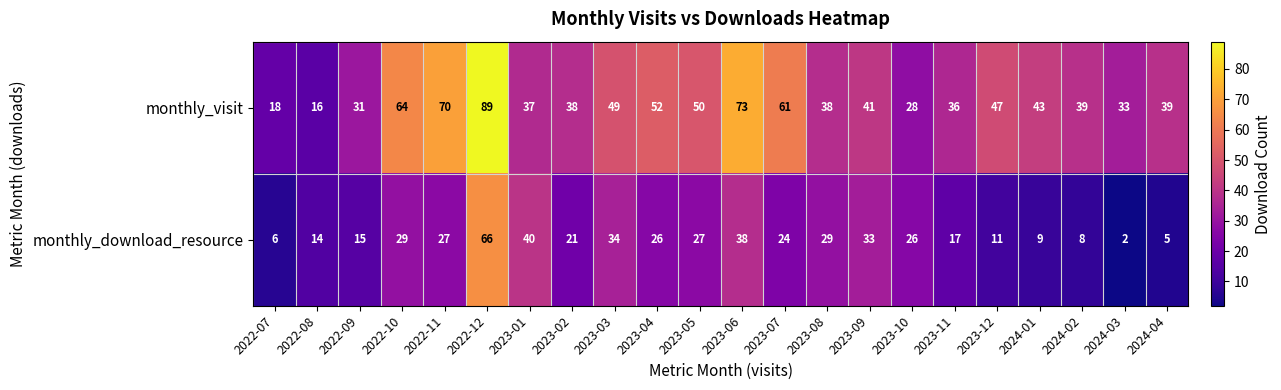

Count the number of data series in this chart.

2